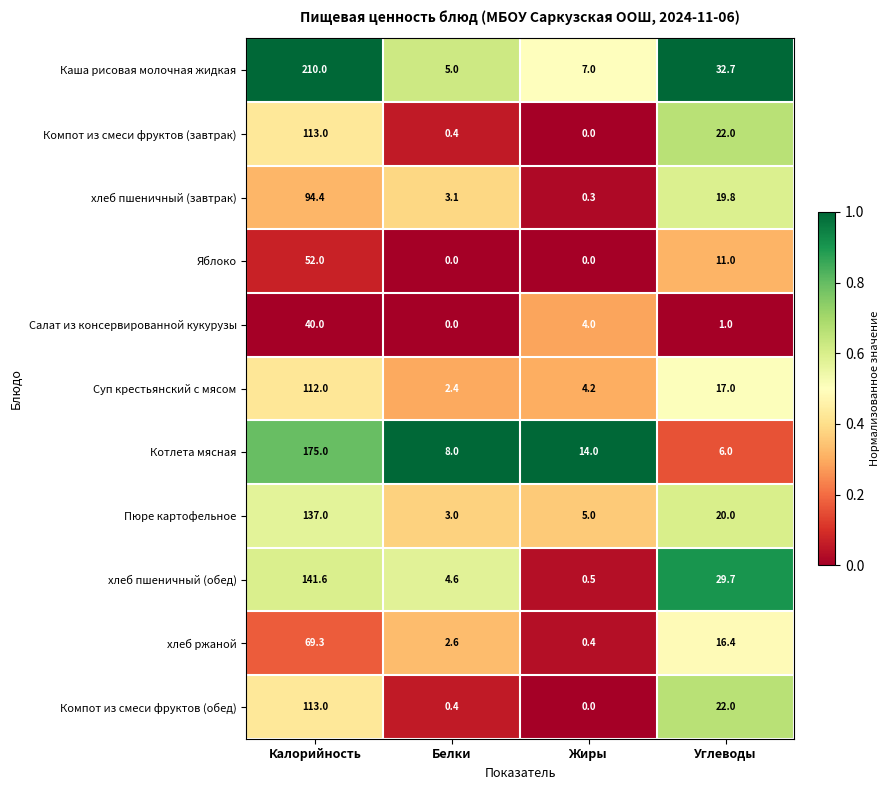

What is the sum of the Компот из смеси фруктов (обед) values at Жиры and Калорийность?

113.0